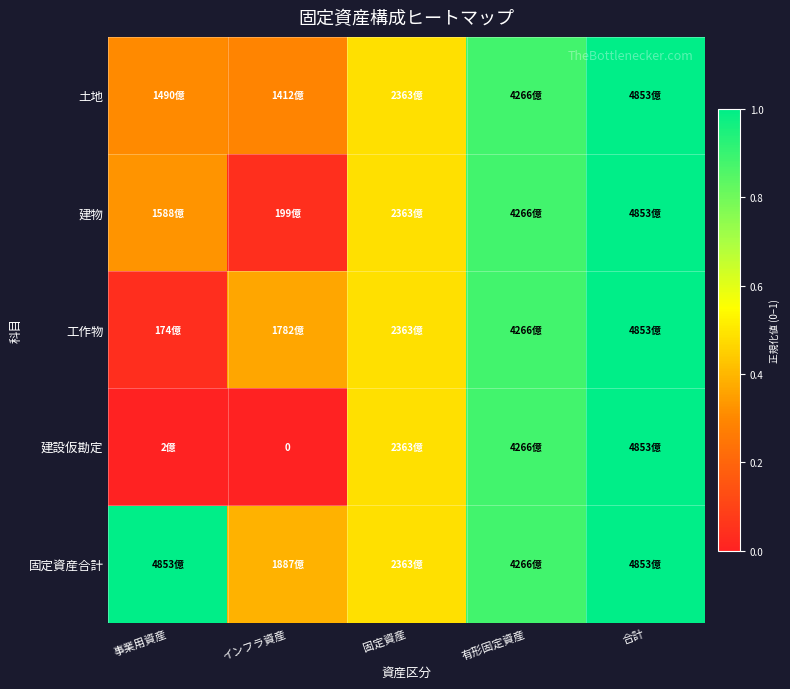

Is the value of 固定資産合計 at 固定資産 greater than the value of 工作物 at 合計?

No